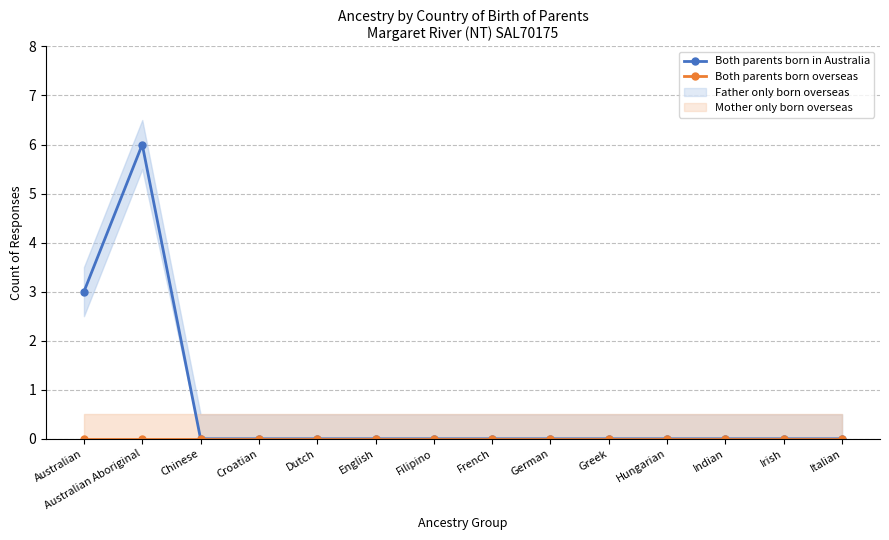

The value of Both parents born overseas at Hungarian is 0. True or false?

True